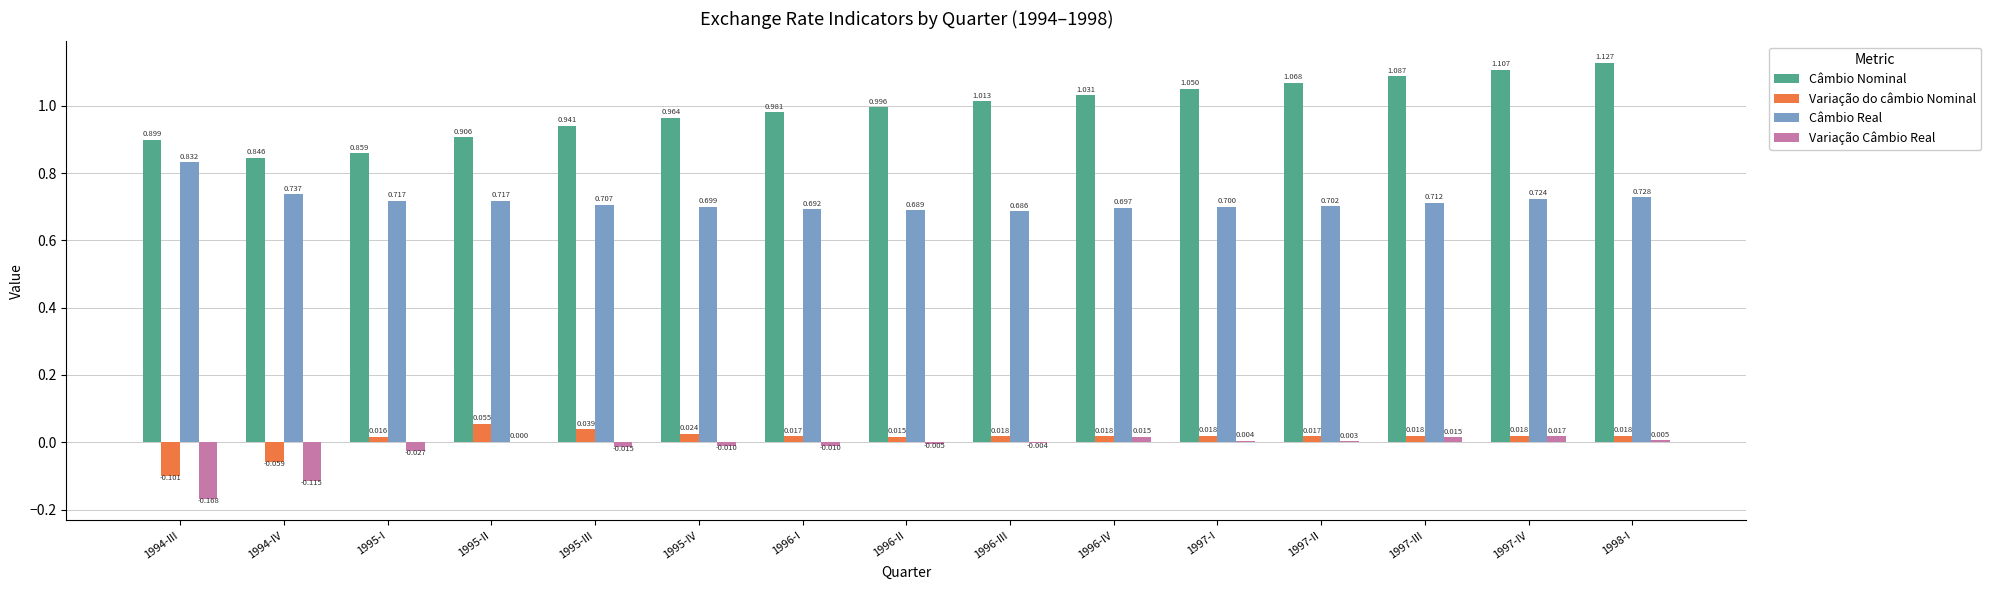

Between 1994-IV and 1997-II, which series saw the biggest shift?

Câmbio Nominal